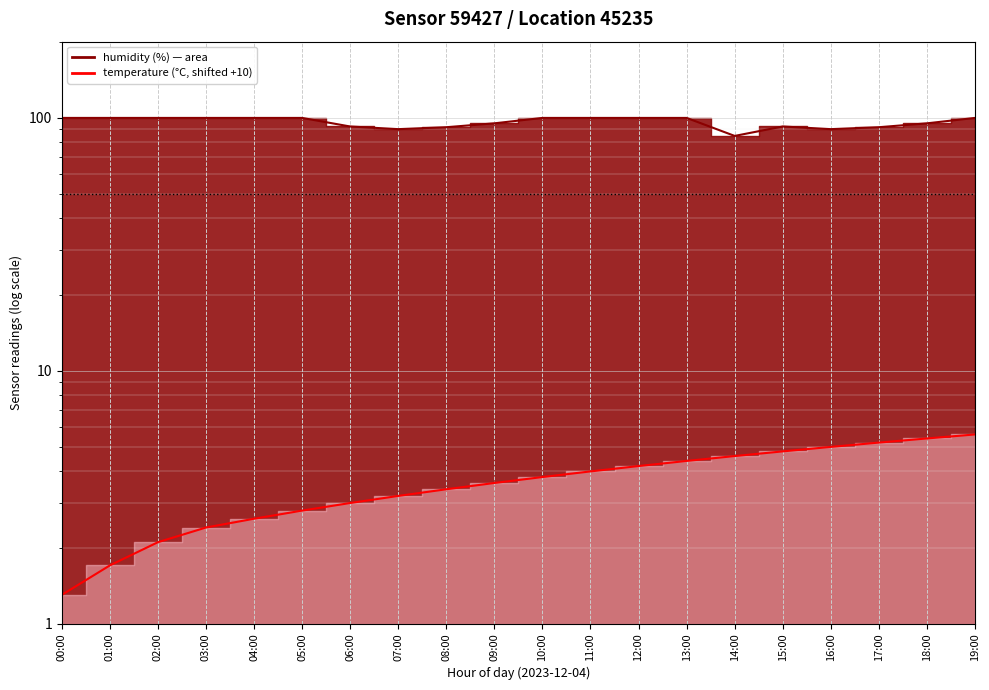

Reading left to right, list all the values displayed in this chart.

temperature: 1.3	1.7	2.1	2.4	2.6	2.8	3.0	3.2	3.4	3.6	3.8	4.0	4.2	4.4	4.6	4.8	5.0	5.2	5.4	5.6
humidity: 99.9	99.9	99.9	99.9	99.9	99.9	92.4	90.2	91.8	95.1	99.9	99.9	99.9	99.9	84.8	92.4	90.2	91.8	95.1	99.9